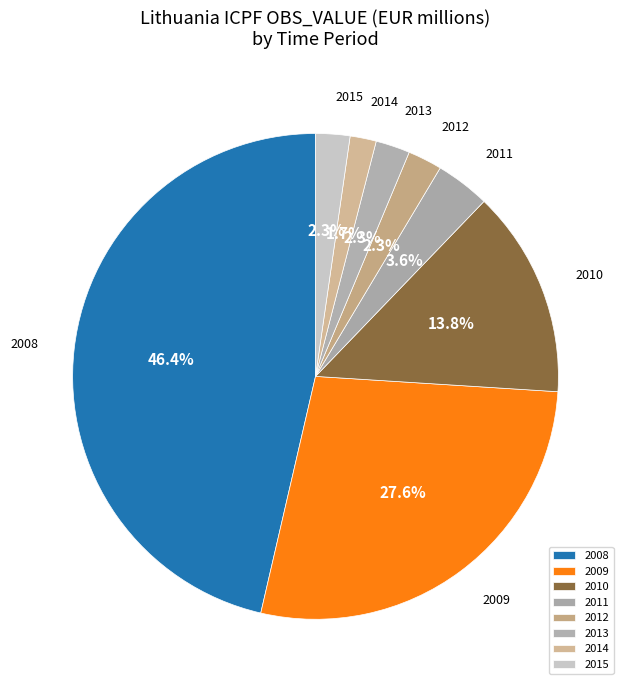

Is 2012 the majority of the pie?

No